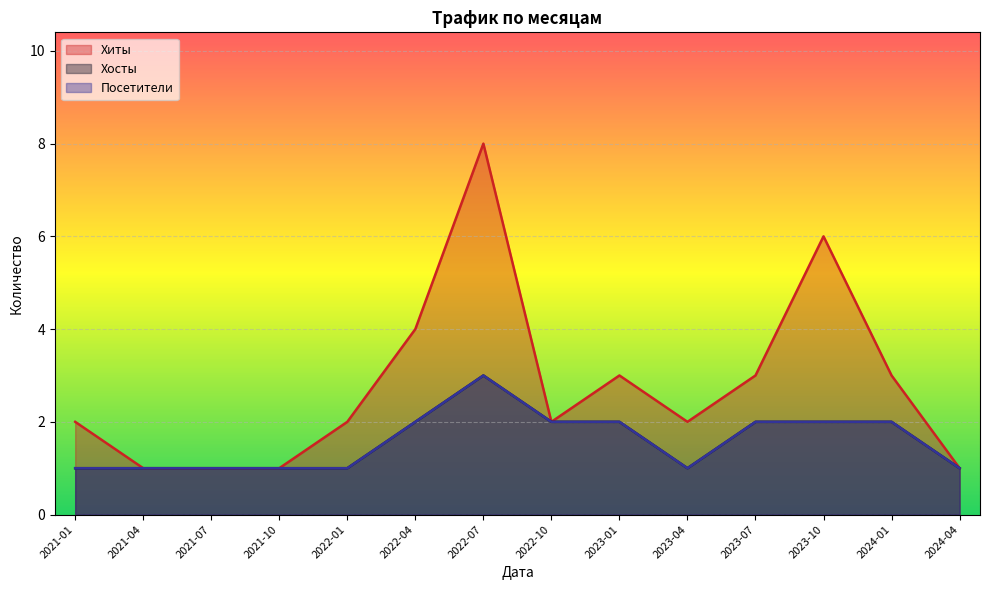

What is the difference between the Хосты values at 2023-01 and 2024-04?

1